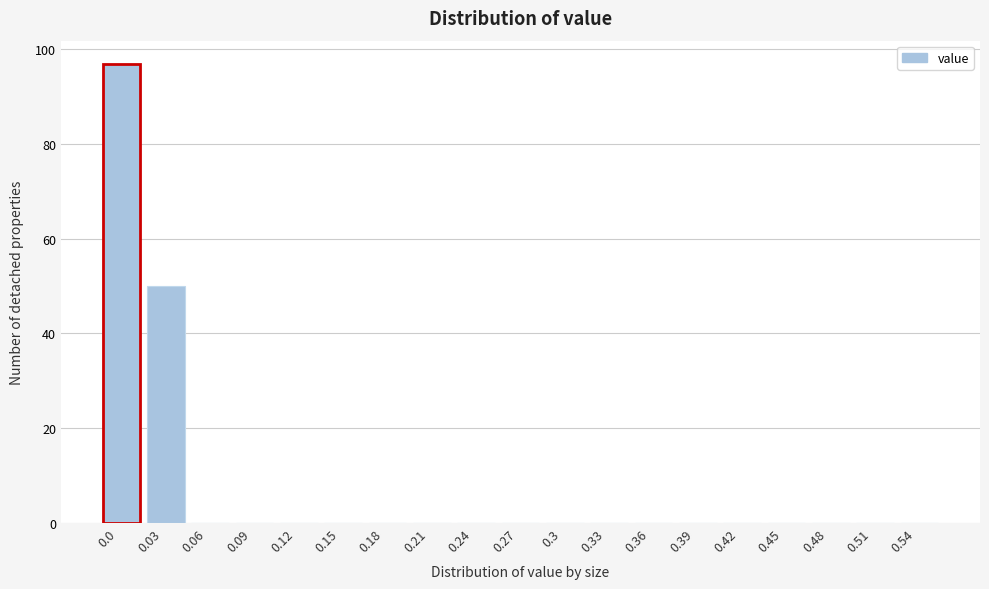

Reading right to left, transcribe all the data shown in this chart.

0.54=0	0.51=0	0.48=0	0.45=0	0.42=0	0.39=0	0.36=0	0.33=0	0.3=0	0.27=0	0.24=0	0.21=0	0.18=0	0.15=0	0.12=0	0.09=0	0.06=0	0.03=50	0.0=97